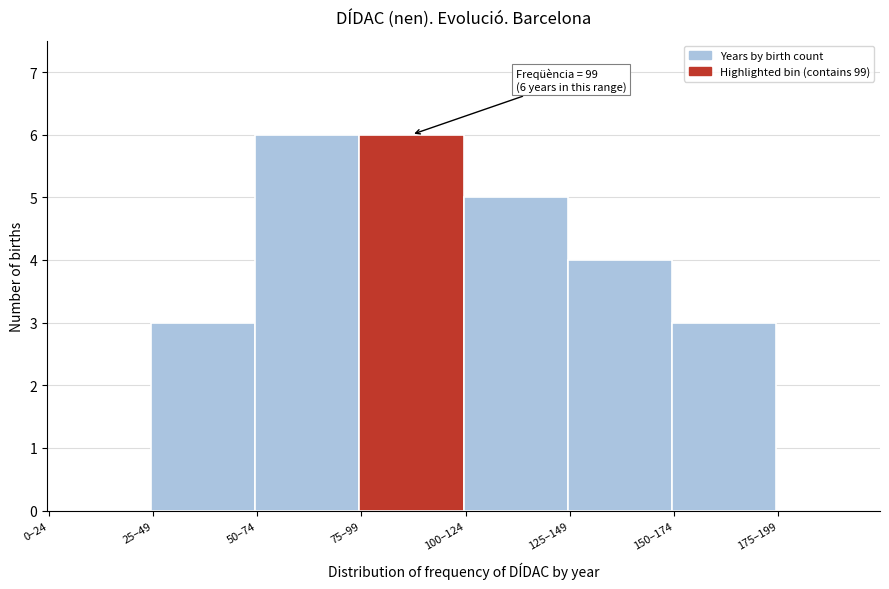

Reading right to left, extract all data points from this chart.

175–199=0	150–174=3	125–149=4	100–124=5	75–99=6	50–74=6	25–49=3	0–24=0